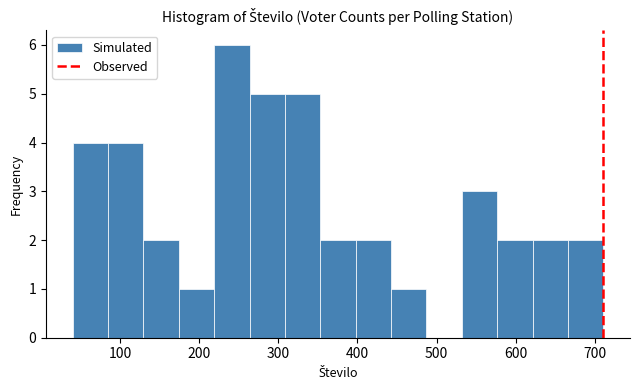

What is the height of the bar covering 220 to 260 on the x-axis? Neither the bar edges nor the heights are printed on the chart, so give them approximately, as read against the axes.

6